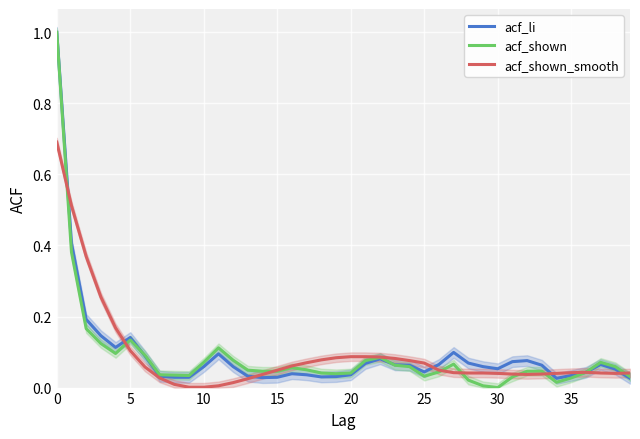

What is the maximum value for acf_li?

1.0